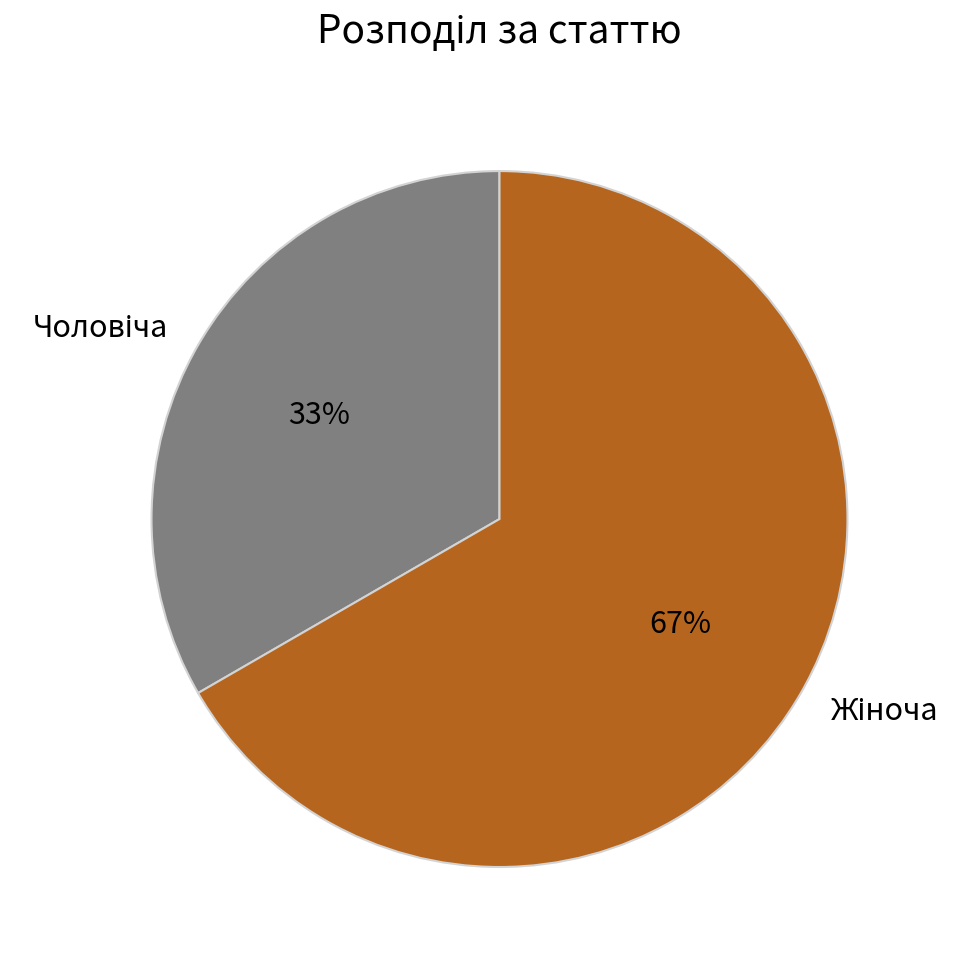

Does any single category account for the majority?

Yes